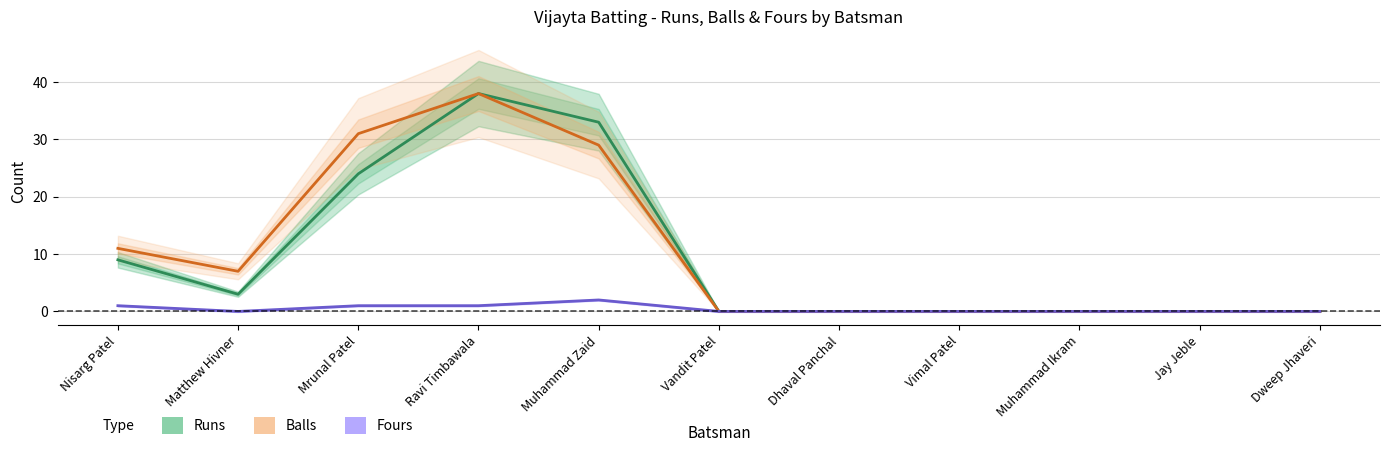

Does the chart have visible grid lines?

Yes